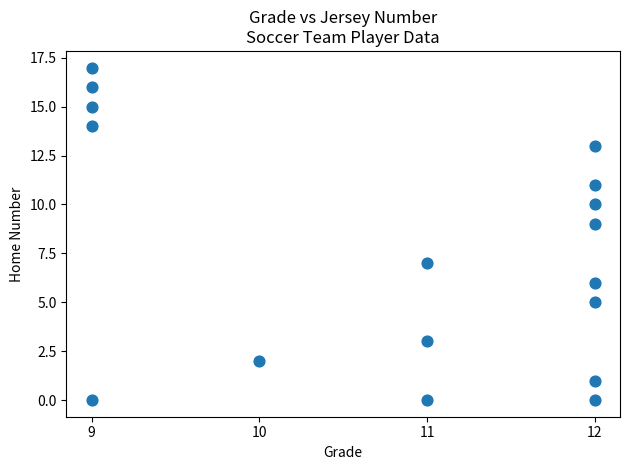

What is the range of X values (max minus min)?

3